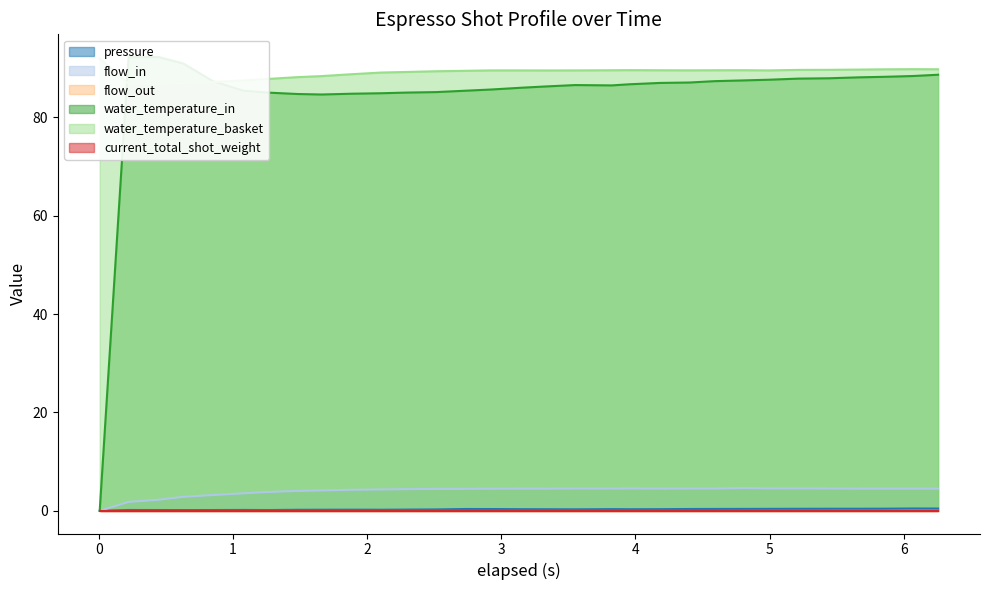

True or false: pressure and flow_in intersect in this chart.

False